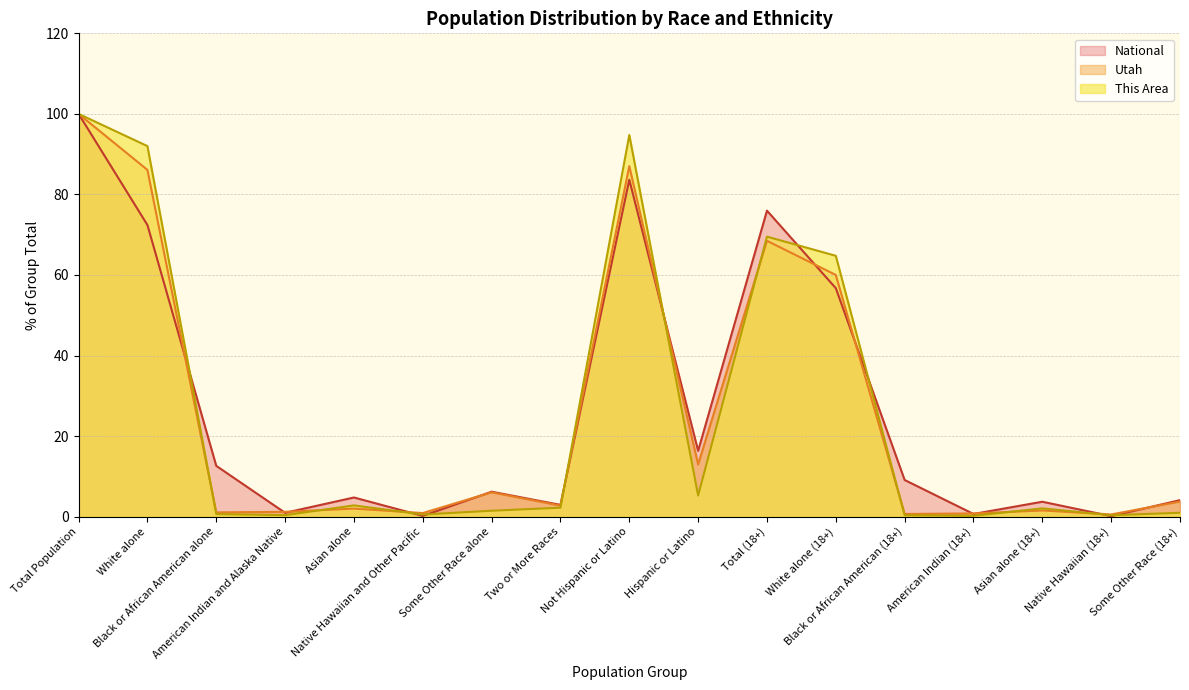

Where is the first local minimum for Utah?

Black or African American alone